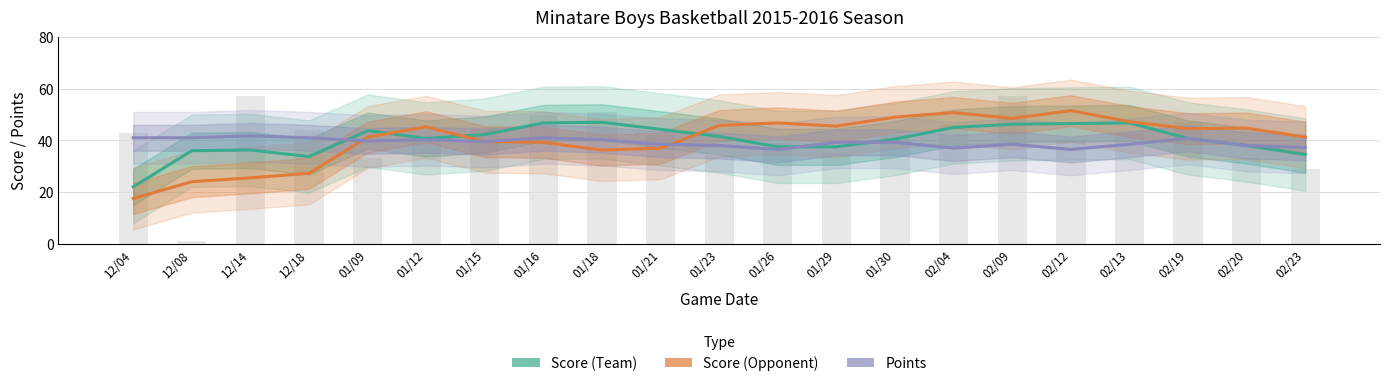

The Points series shows 39.5 at 01/15. True or false?

True